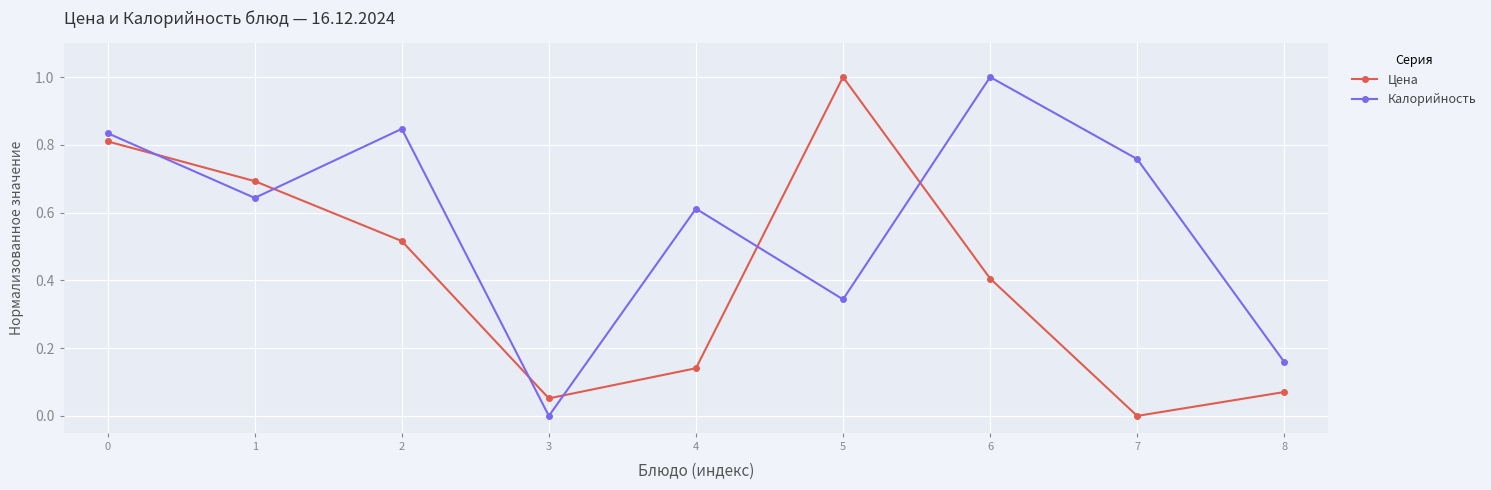

What is the difference between the maximum and minimum values in the Цена series?

1.0